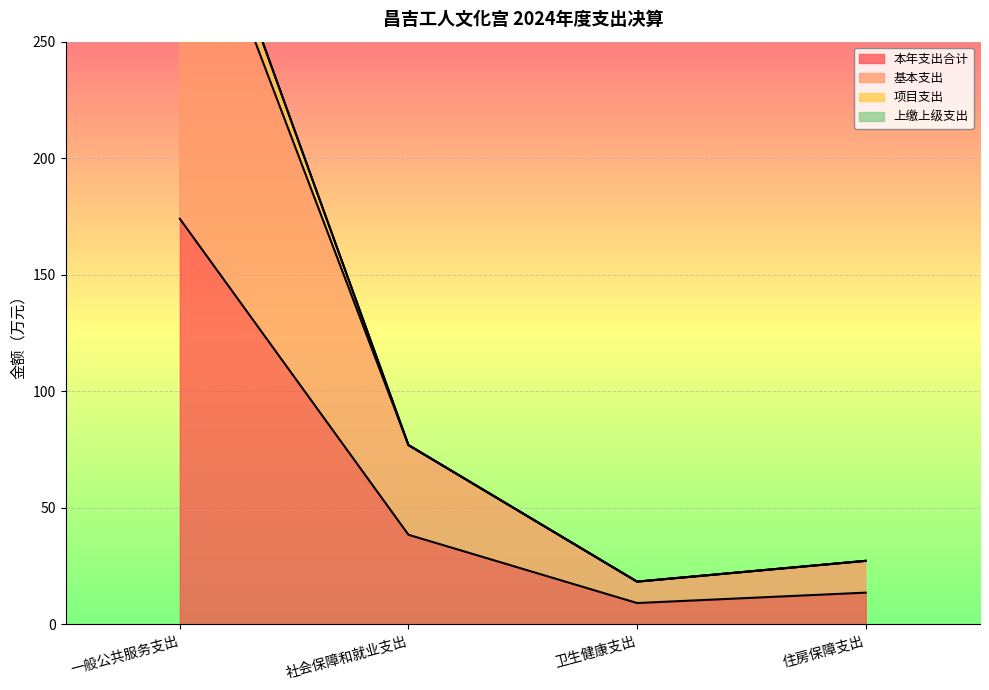

Where is the first local minimum for 基本支出?

卫生健康支出